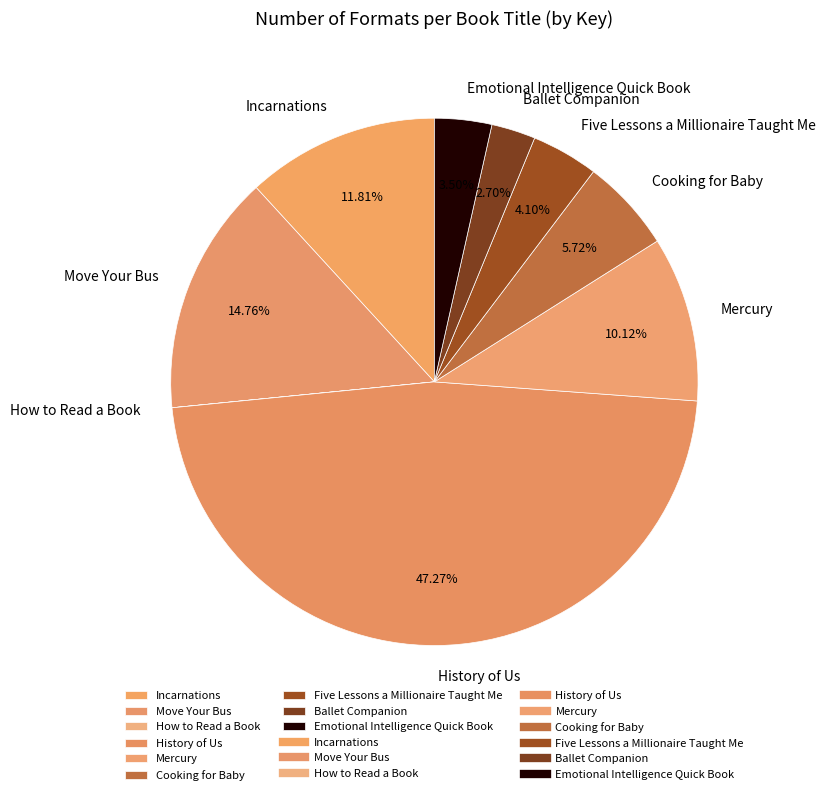

Is the sum of Incarnations and Mercury greater than half?

No